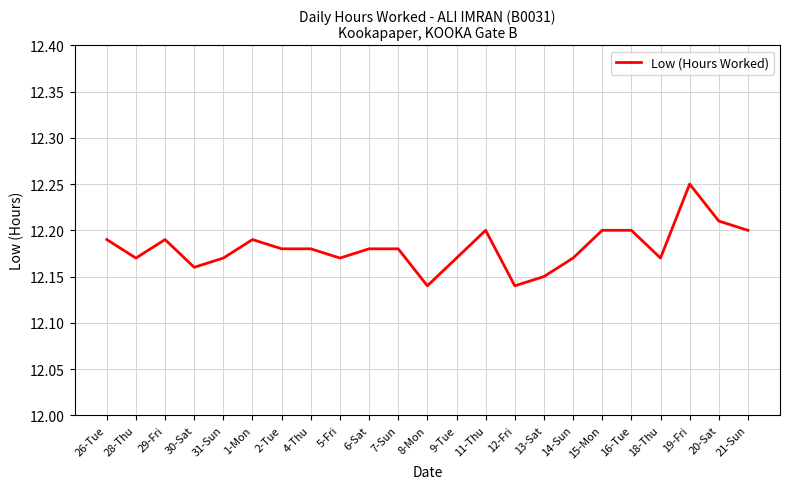

What position from the left is 5-Fri?

9